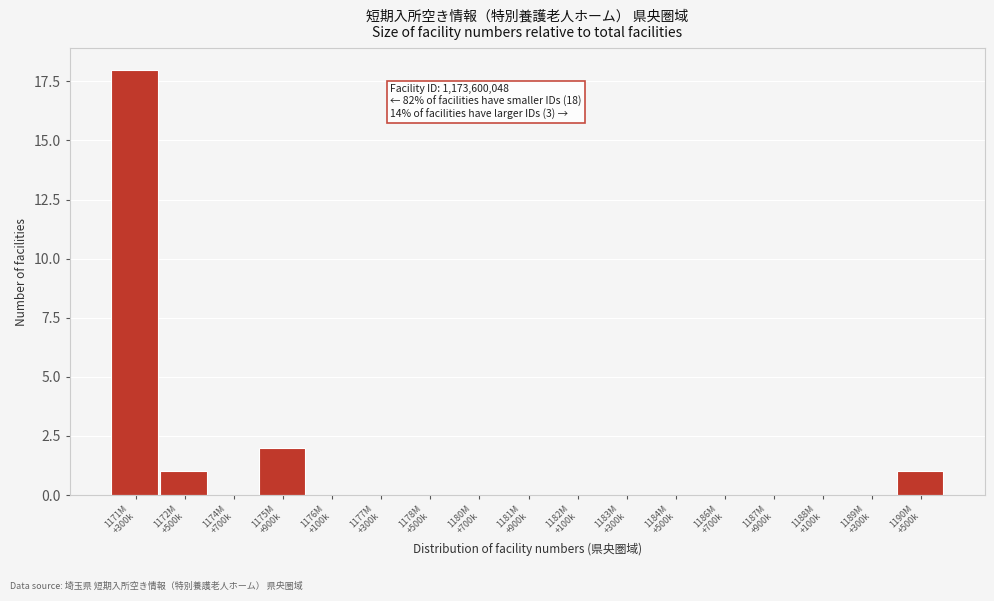

What is the sum of all values?

22